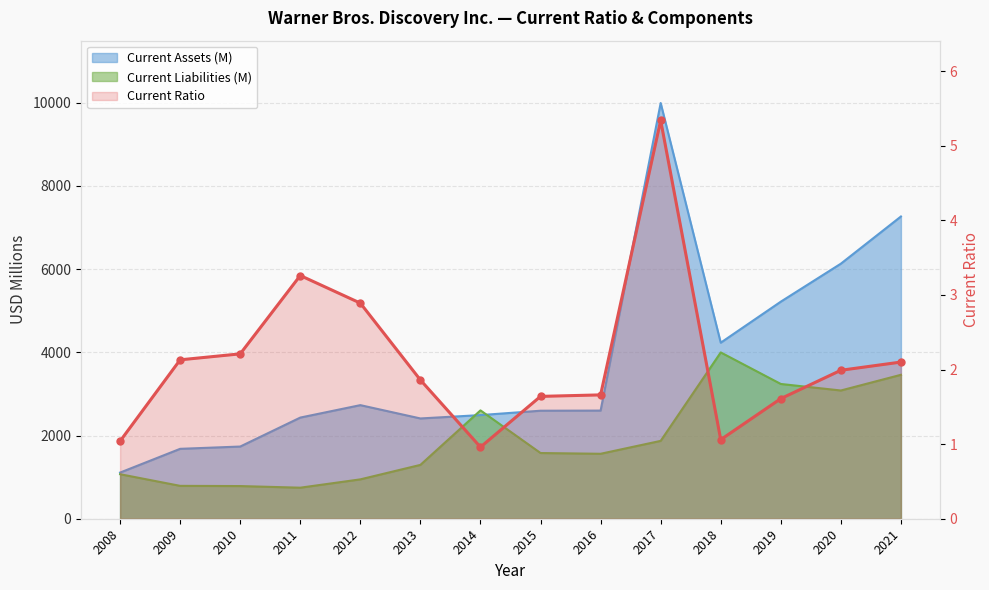

What is the value of the 6th point from the left?

1.9